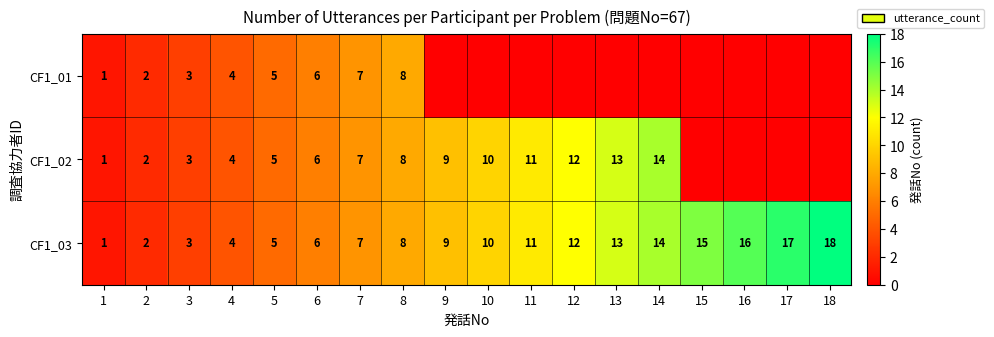

The value of CF1_02 at 7 is 7. True or false?

True